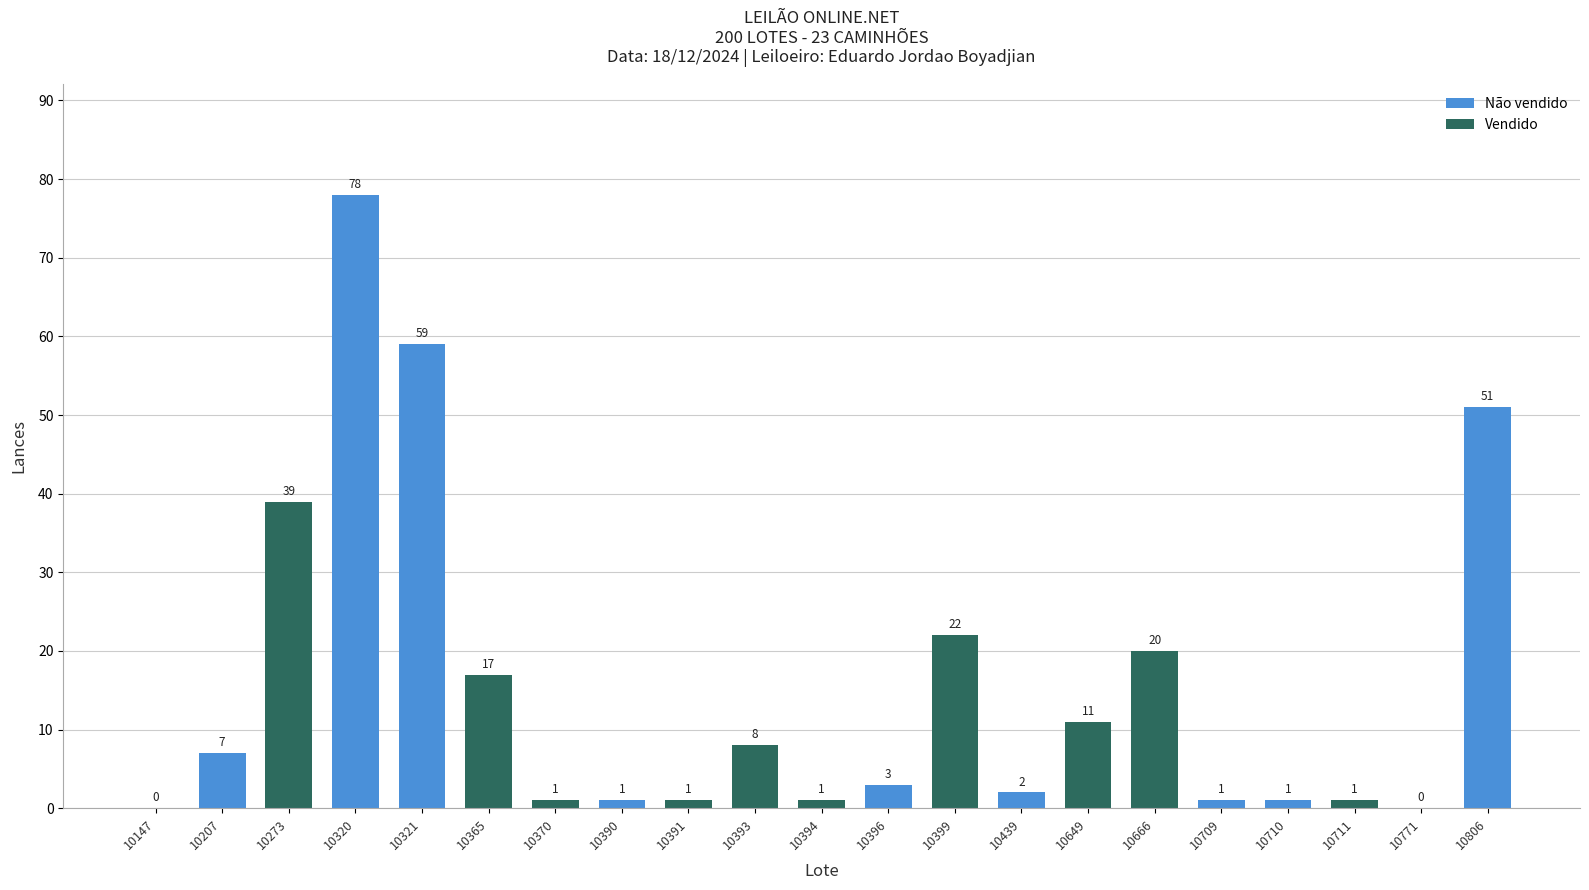

What is the sum of the values at 10806 and 10710?

52